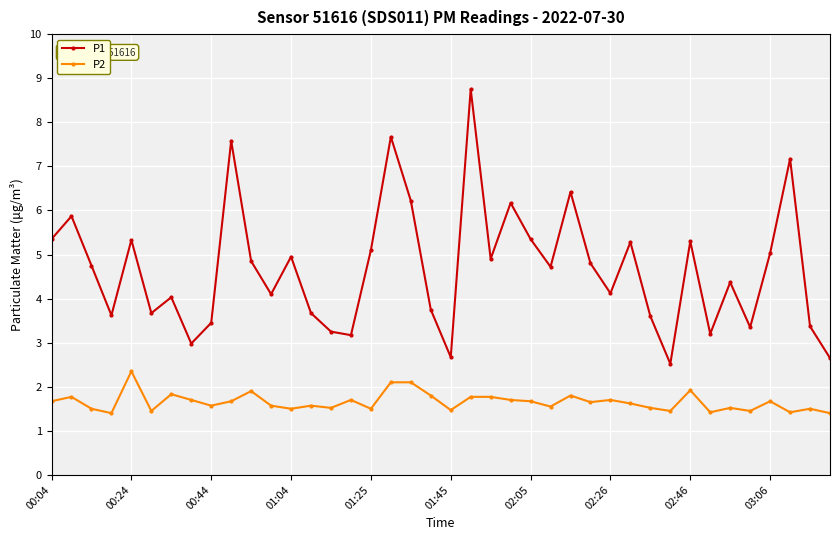

How many interior local peaks does the P1 series have?

13